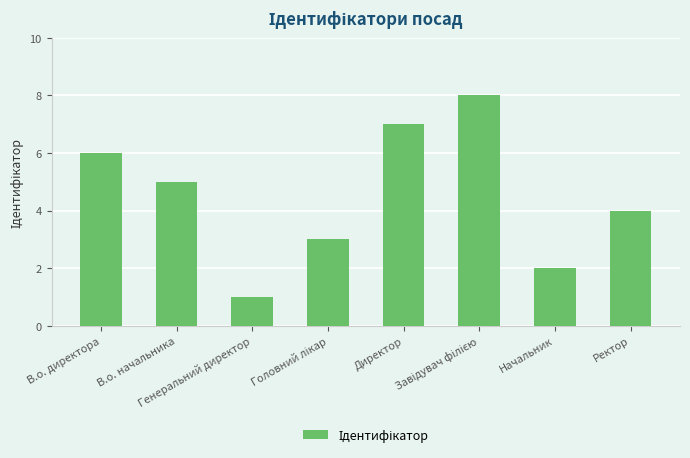

What is the minimum value shown in the chart?

1